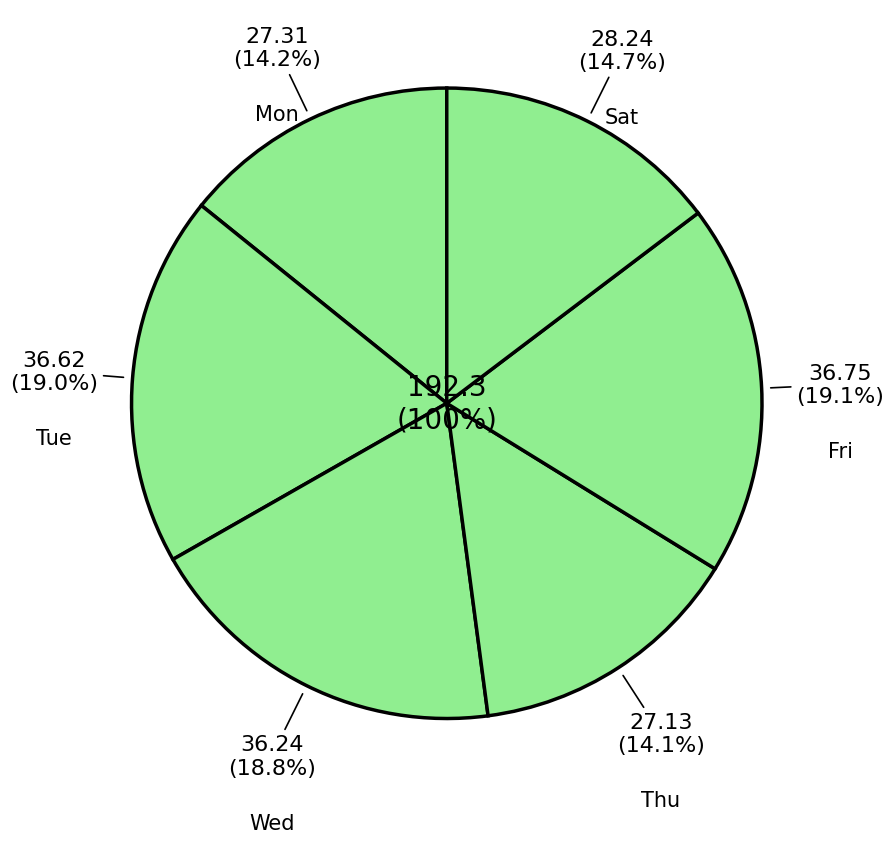

Is there a majority slice in this chart?

No